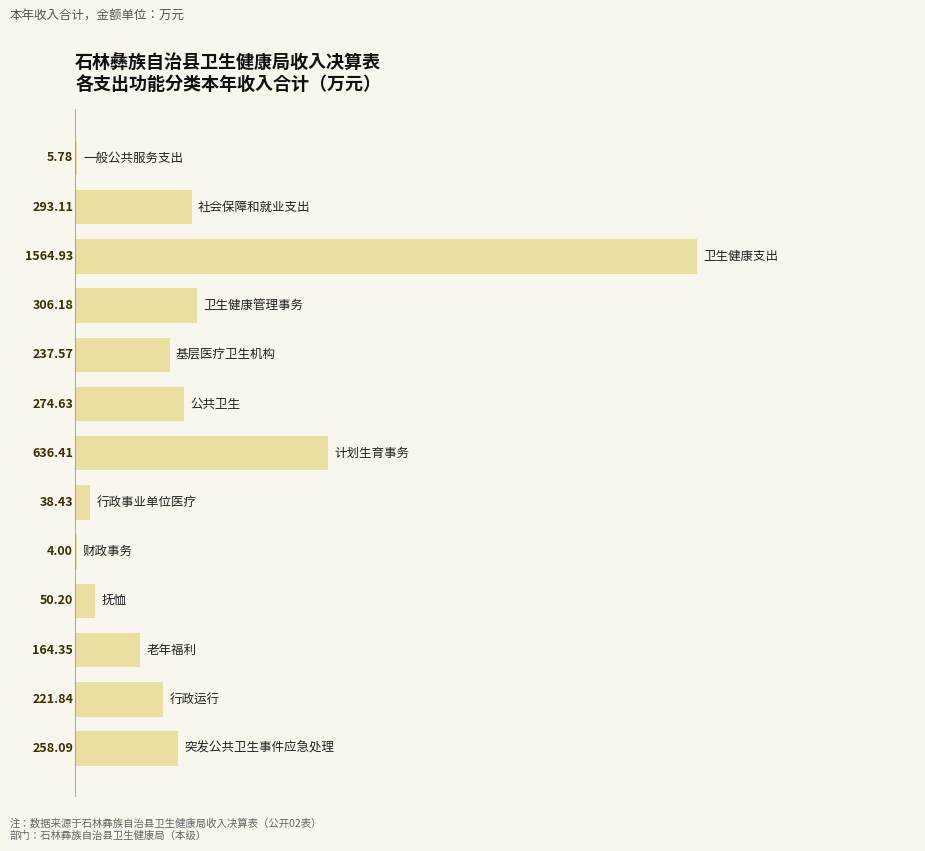

What is the average value?

312.0